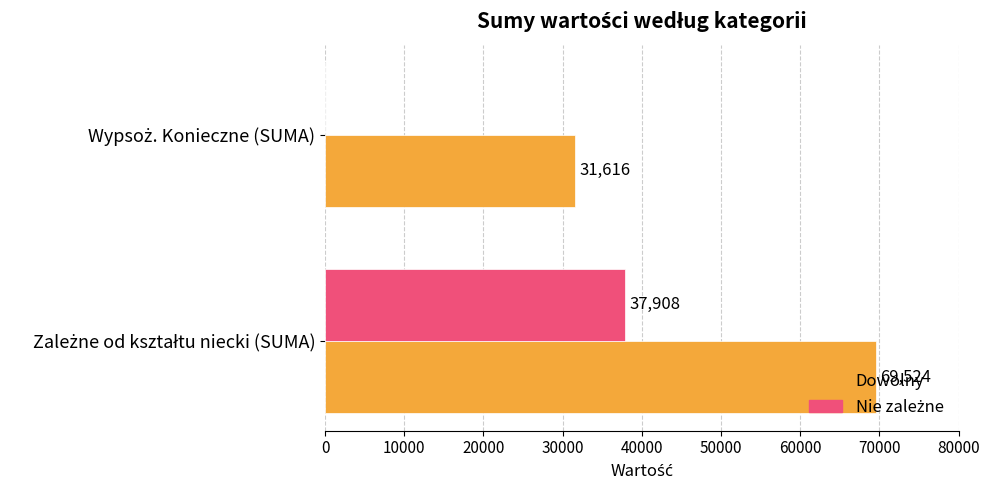

What is the greatest value displayed?

69524